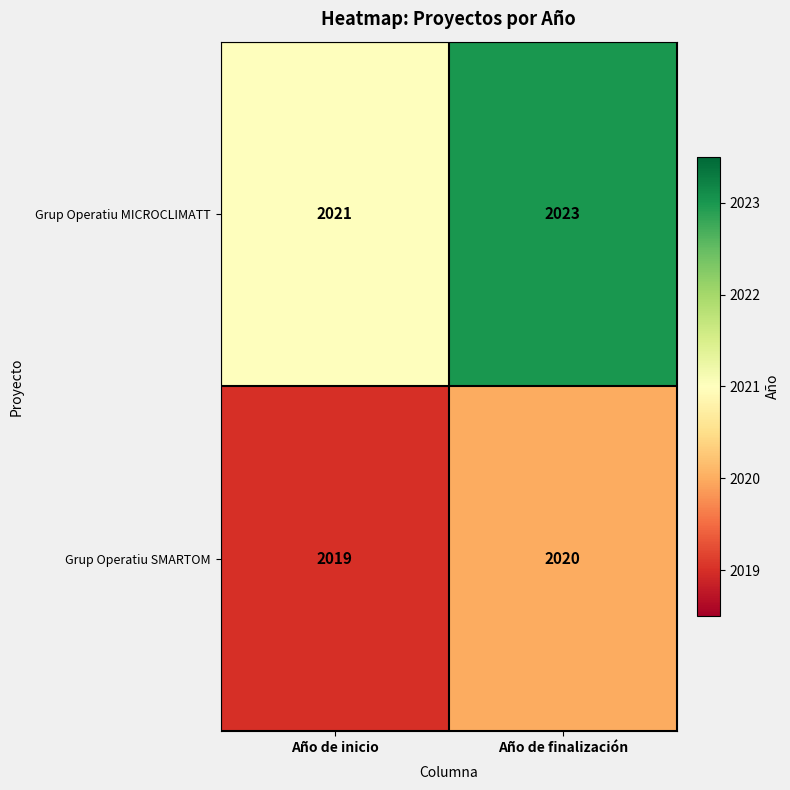

Count the number of data series in this chart.

2